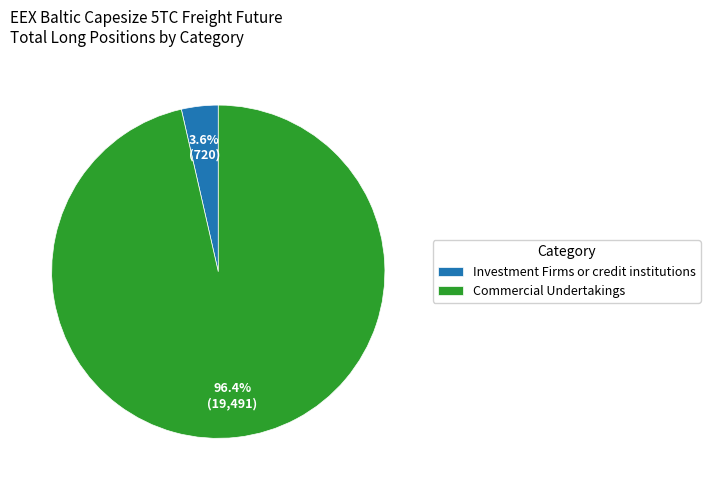

What is the total percentage of Investment Firms or credit institutions and Commercial Undertakings?

100.0%